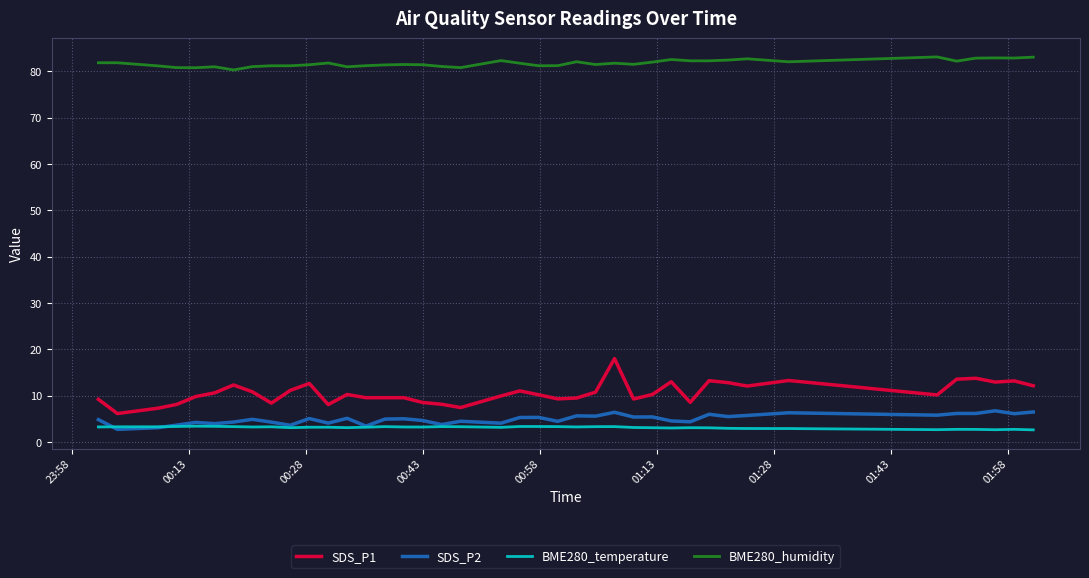

What is the highest value of the BME280_humidity series?

83.1